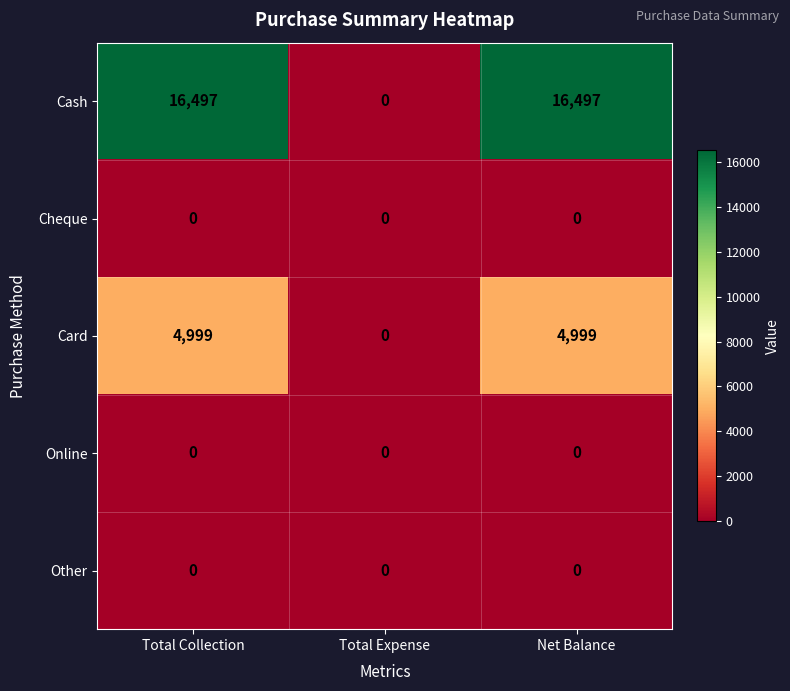

Between Total Expense and Net Balance, which series saw the biggest shift?

Cash